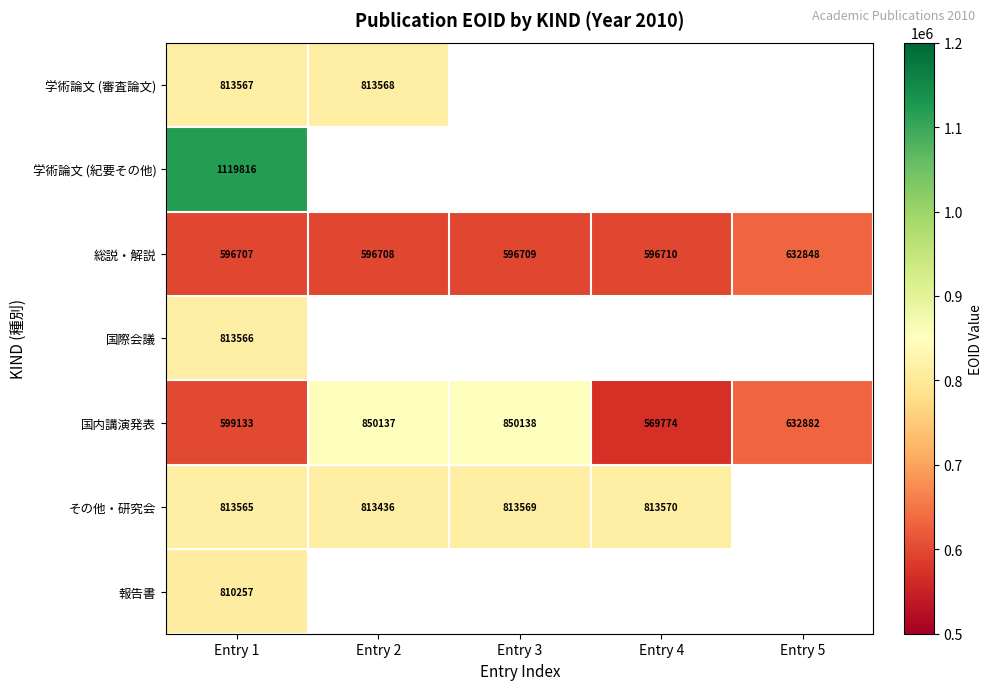

How many data points does each series have?

5